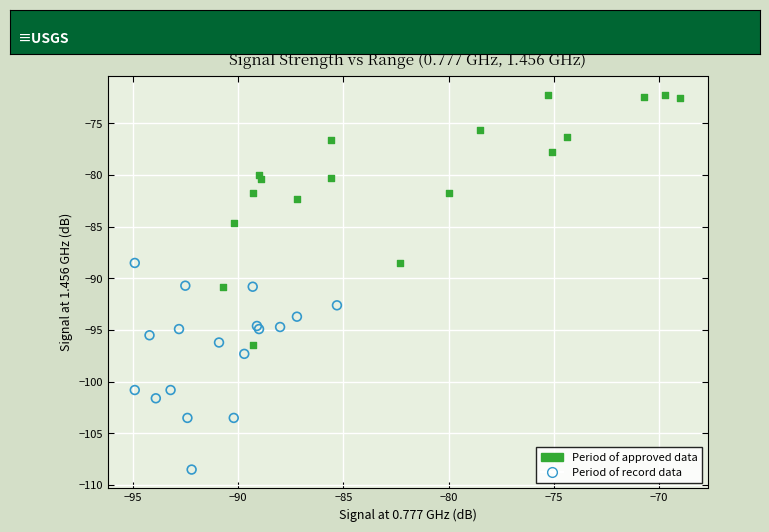

Which series contains the lowest Y value?

Period of record data